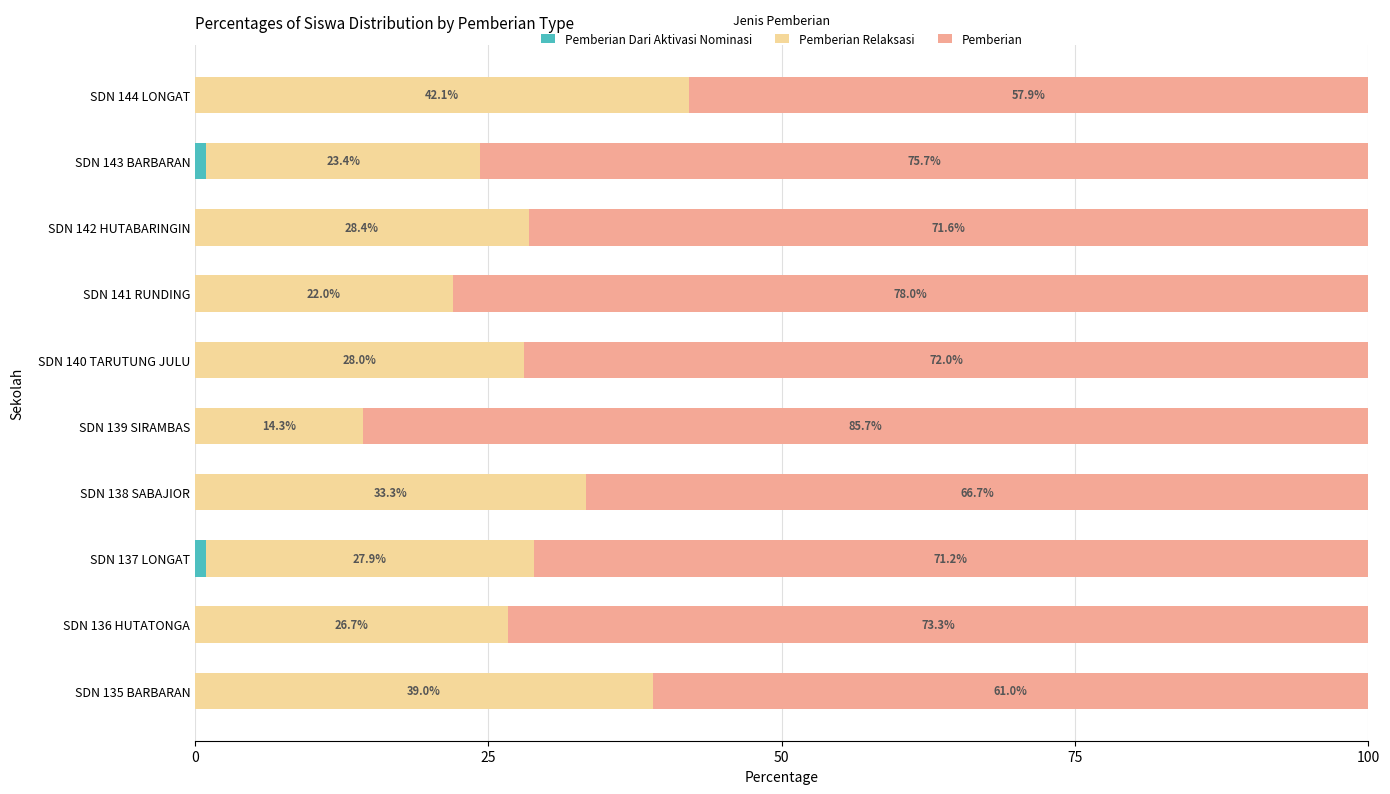

What is the total value across all series at SDN 139 SIRAMBAS?

100.0